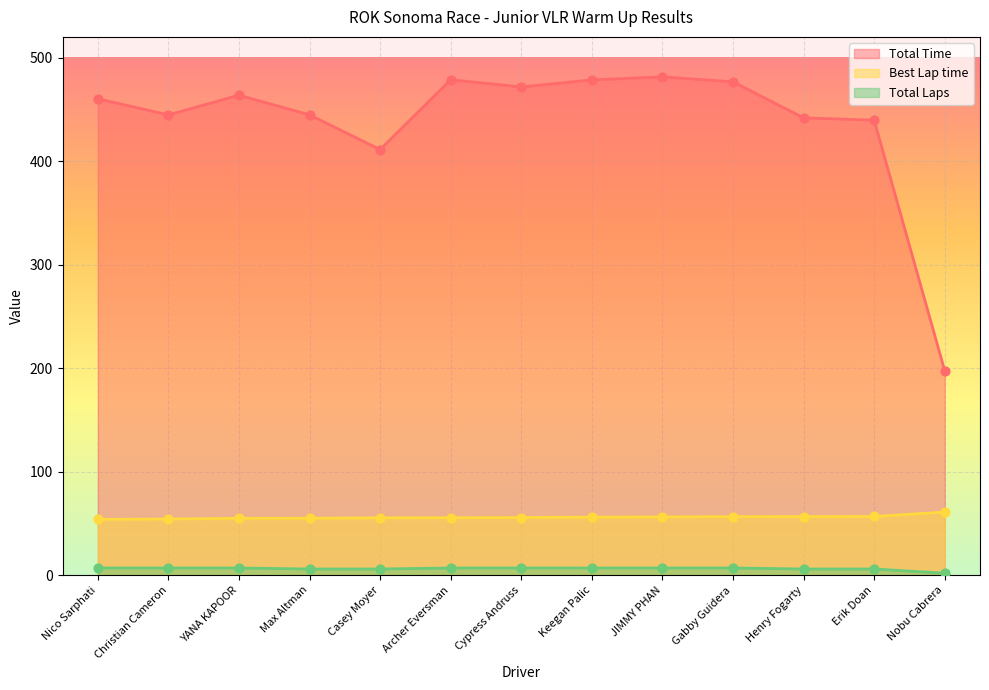

Is the value of Total Laps at Keegan Palic greater than the value of Best Lap time at Keegan Palic?

No